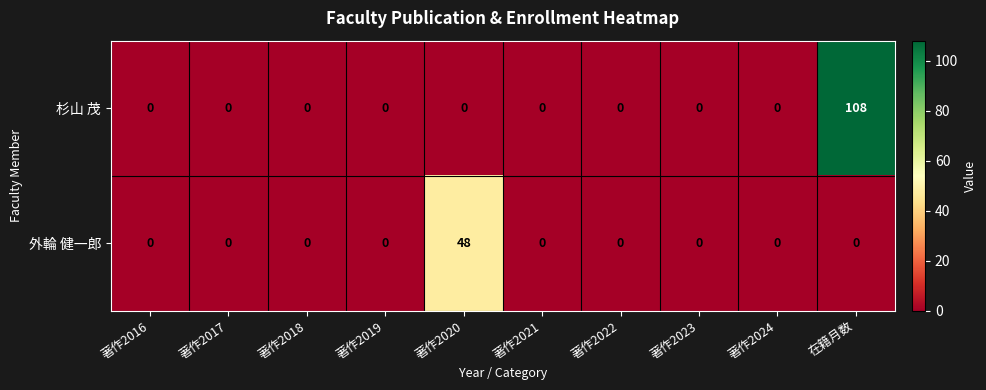

Reading left to right, extract all data points from this chart.

杉山 茂: 0	0	0	0	0	0	0	0	0	108
外輪 健一郎: 0	0	0	0	48	0	0	0	0	0